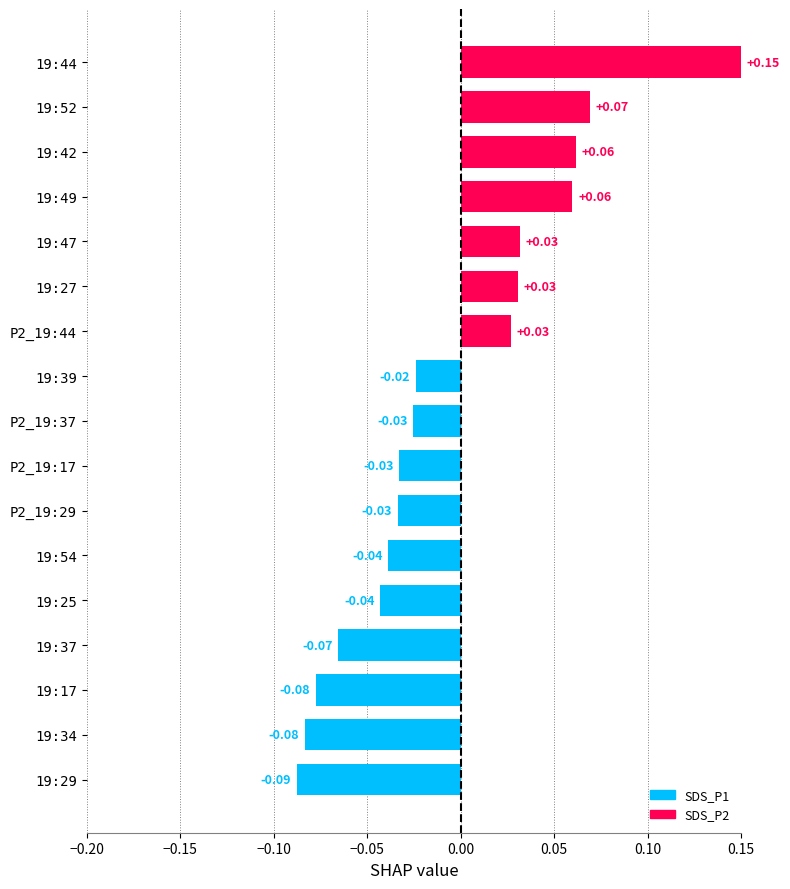

How many distinct data groups are displayed?

1